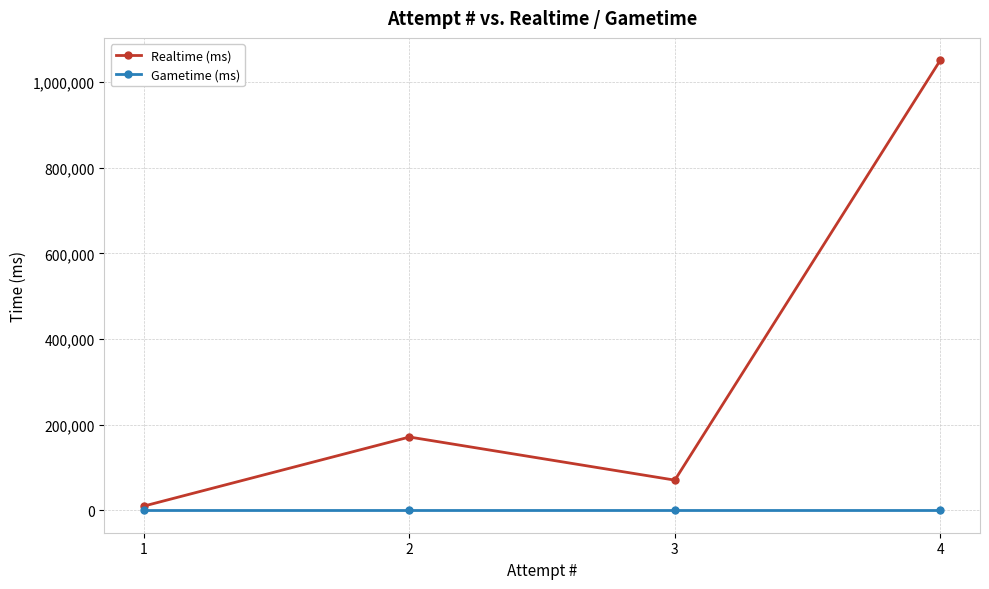

How many data points does each series have?

4